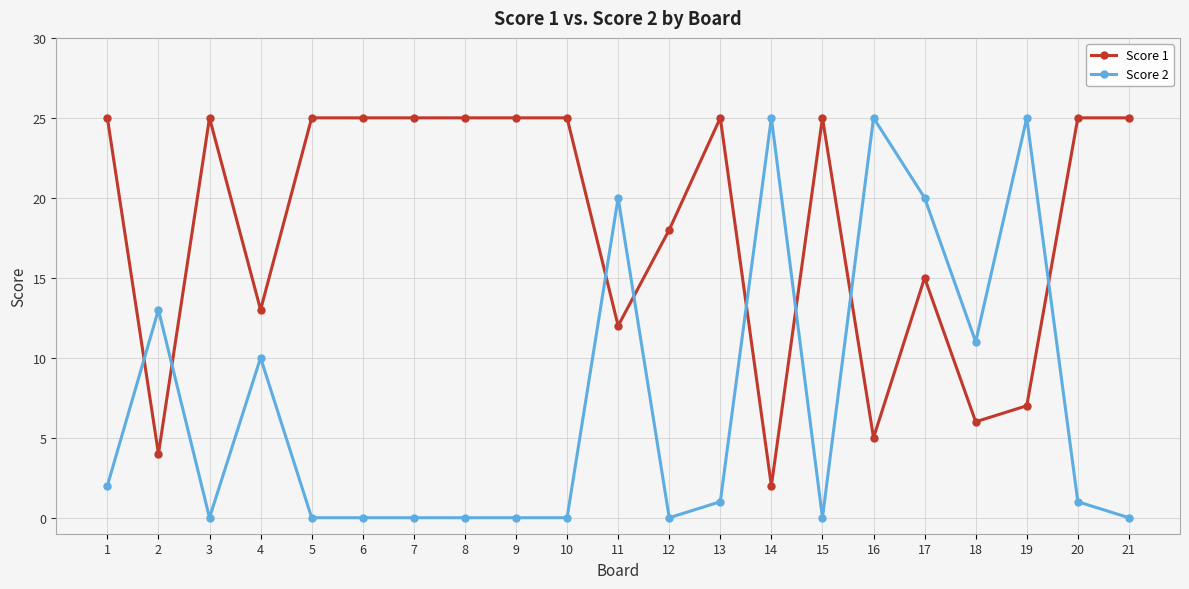

How many series are shown in this chart?

2